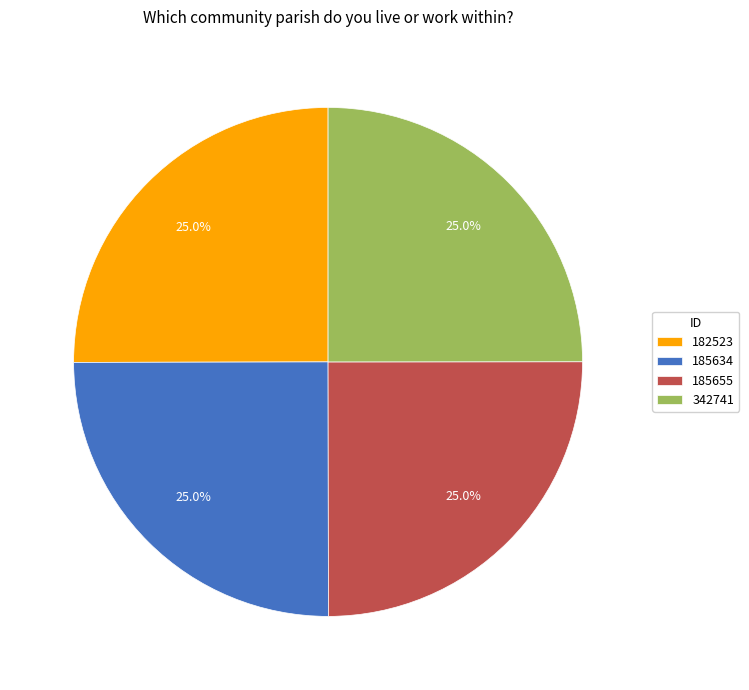

To the nearest percent, what is the combined percentage of 342741 and 185655?

50%